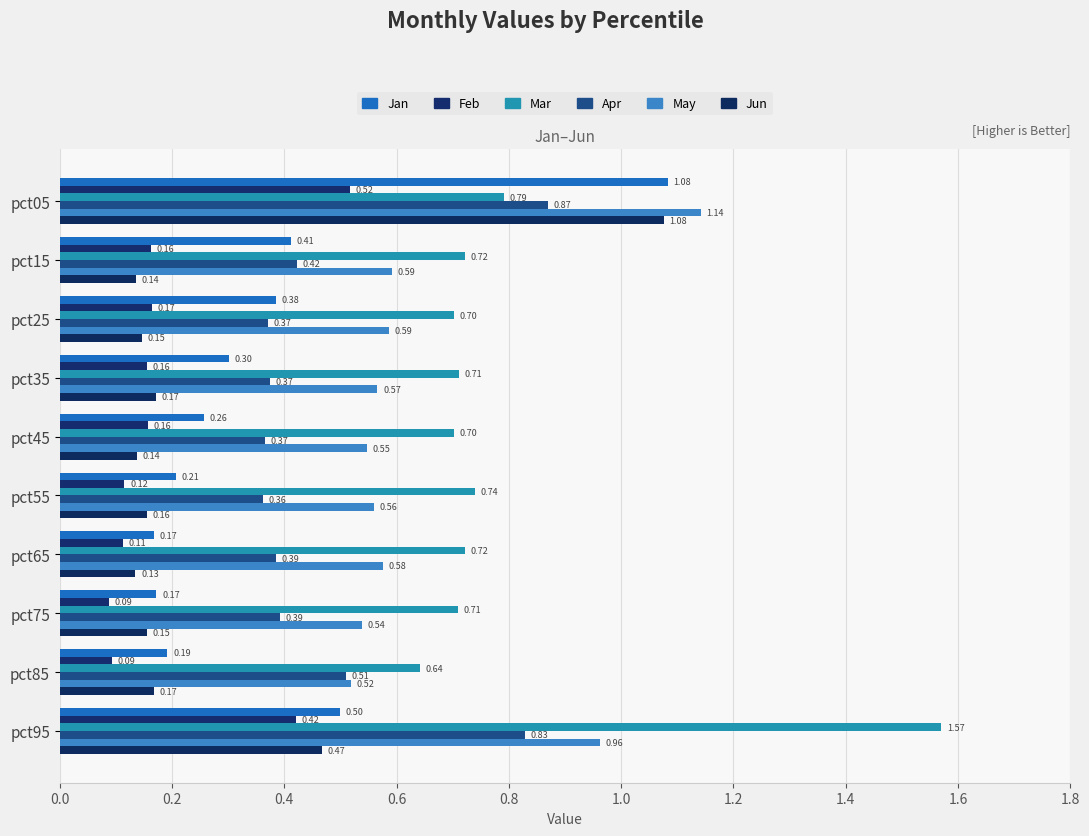

Reading right to left, transcribe all the data shown in this chart.

Jan: 0.5	0.2	0.2	0.2	0.2	0.3	0.3	0.4	0.4	1.1
Feb: 0.4	0.1	0.1	0.1	0.1	0.2	0.2	0.2	0.2	0.5
Mar: 1.6	0.6	0.7	0.7	0.7	0.7	0.7	0.7	0.7	0.8
Apr: 0.8	0.5	0.4	0.4	0.4	0.4	0.4	0.4	0.4	0.9
May: 1.0	0.5	0.5	0.6	0.6	0.5	0.6	0.6	0.6	1.1
Jun: 0.5	0.2	0.2	0.1	0.2	0.1	0.2	0.1	0.1	1.1